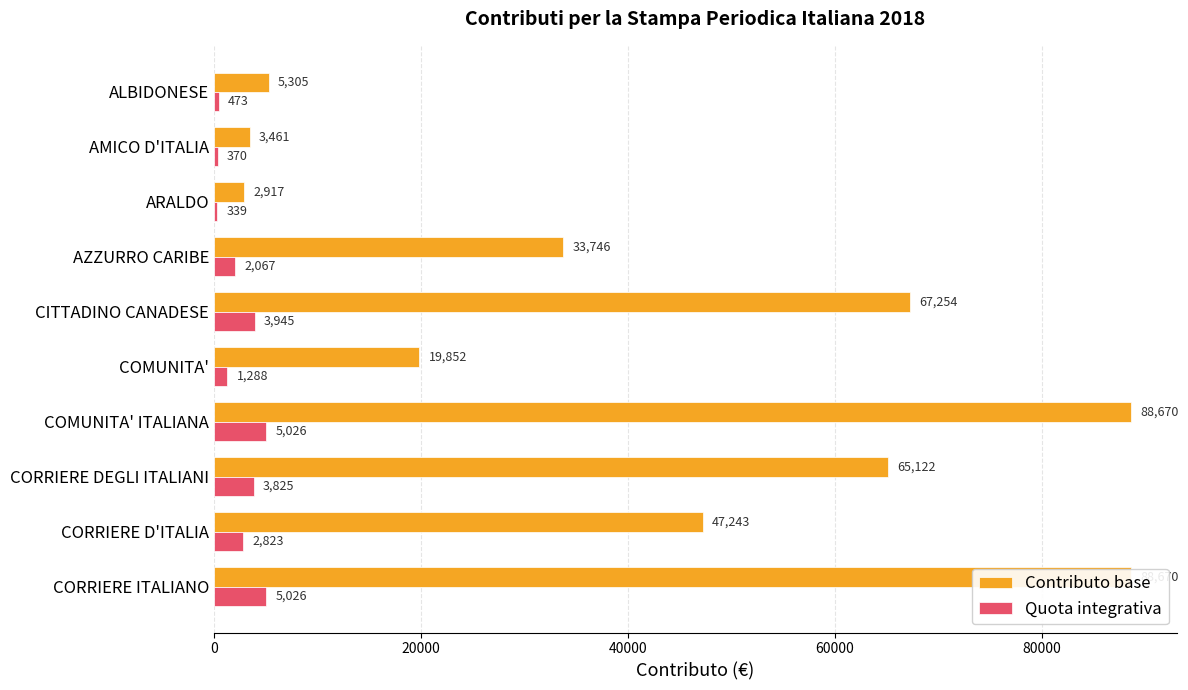

Which series has the widest spread of values?

Contributo base